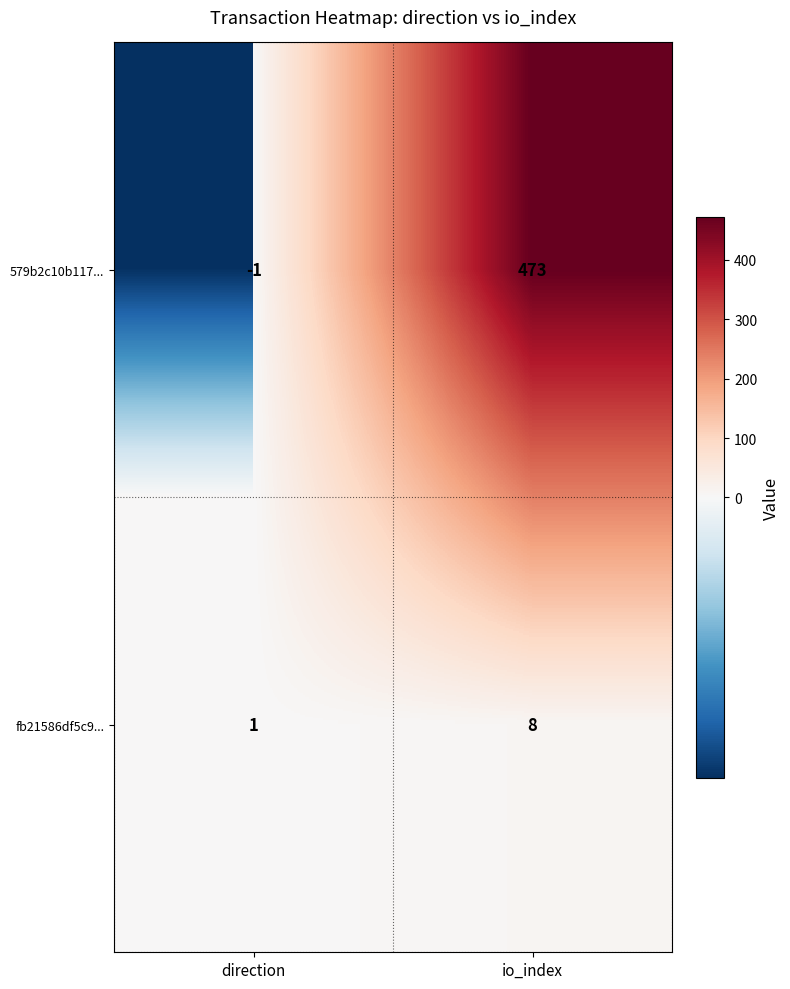

The fb21586df5c9... series shows 2 at direction. True or false?

False